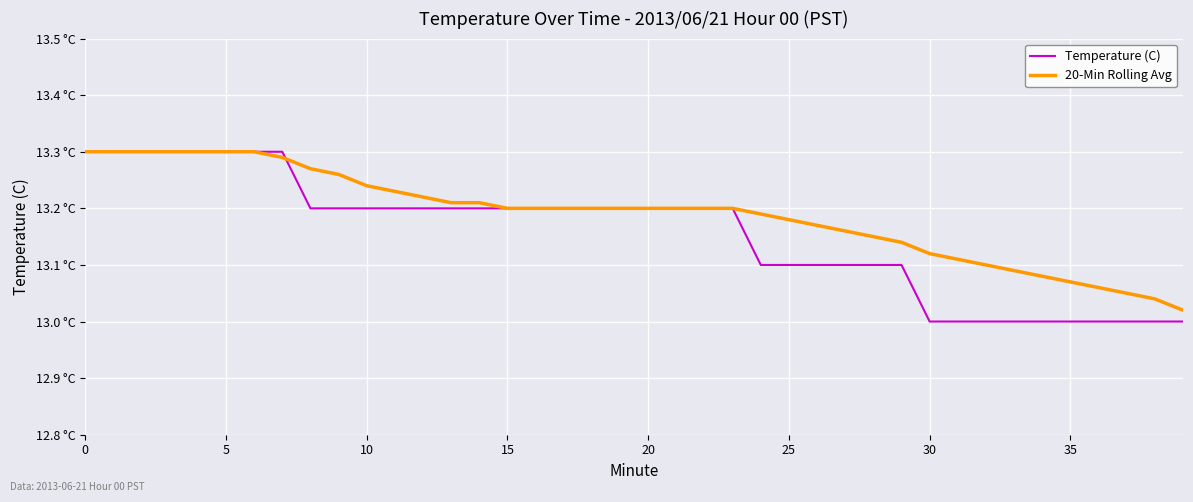

What are all the series names shown in the legend?

Temperature (C), 20-Min Rolling Avg